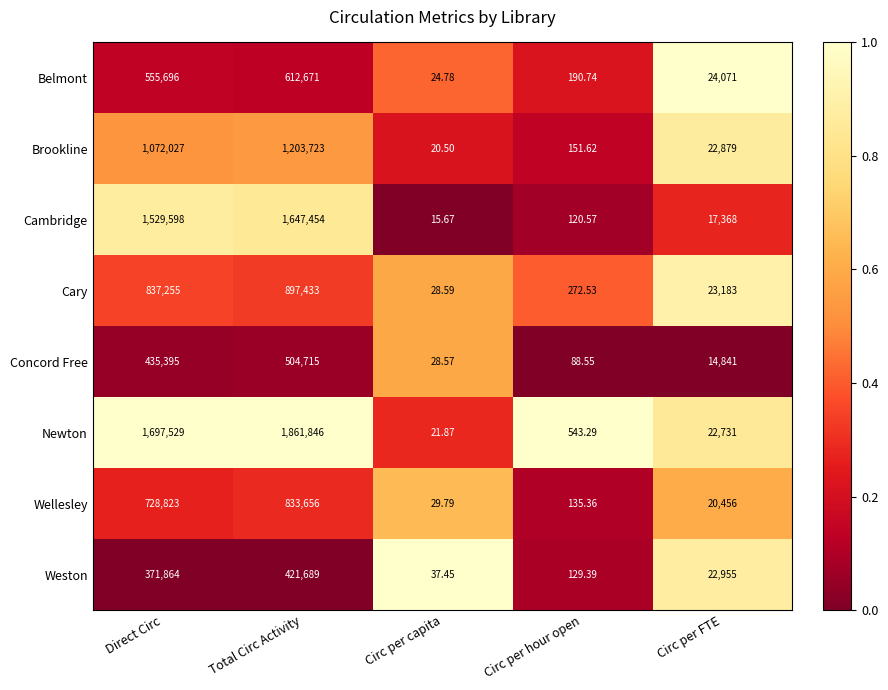

Where is Concord Free nearest to the value 252371?

Direct Circ